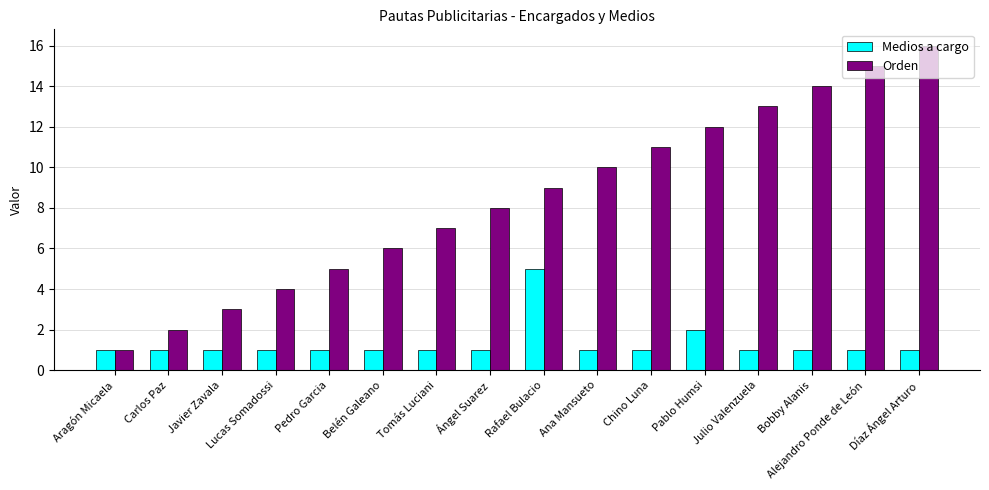

Reading right to left, transcribe all the data shown in this chart.

Medios a cargo: Díaz Ángel Arturo=1	Alejandro Ponde de León=1	Bobby Alanis=1	Julio Valenzuela=1	Pablo Humsi=2	Chino Luna=1	Ana Mansueto=1	Rafael Bulacio=5	Ángel Suarez=1	Tomás Luciani=1	Belén Galeano=1	Pedro Garcia=1	Lucas Somadossi=1	Javier Zavala=1	Carlos Paz=1	Aragón Micaela=1
Orden: Díaz Ángel Arturo=16	Alejandro Ponde de León=15	Bobby Alanis=14	Julio Valenzuela=13	Pablo Humsi=12	Chino Luna=11	Ana Mansueto=10	Rafael Bulacio=9	Ángel Suarez=8	Tomás Luciani=7	Belén Galeano=6	Pedro Garcia=5	Lucas Somadossi=4	Javier Zavala=3	Carlos Paz=2	Aragón Micaela=1